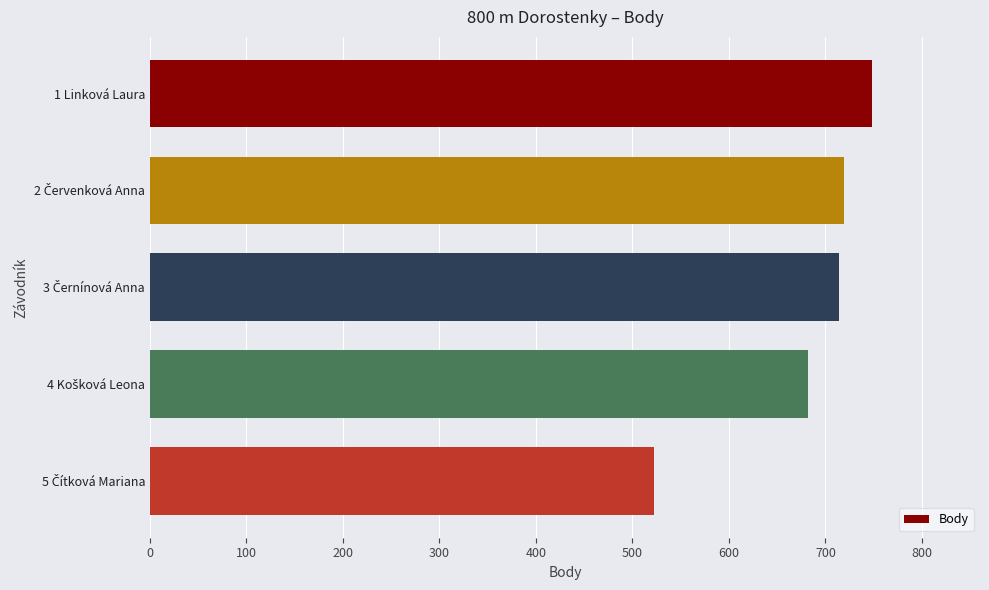

Which category has the highest value across all series?

1 Linková Laura